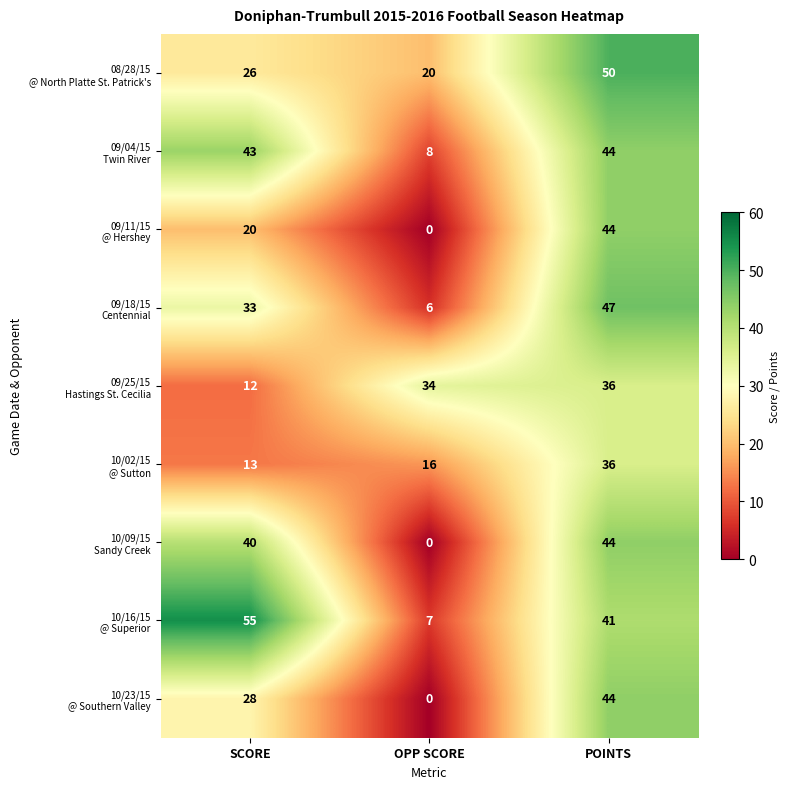

At how many categories does at least one series exceed 31?

3